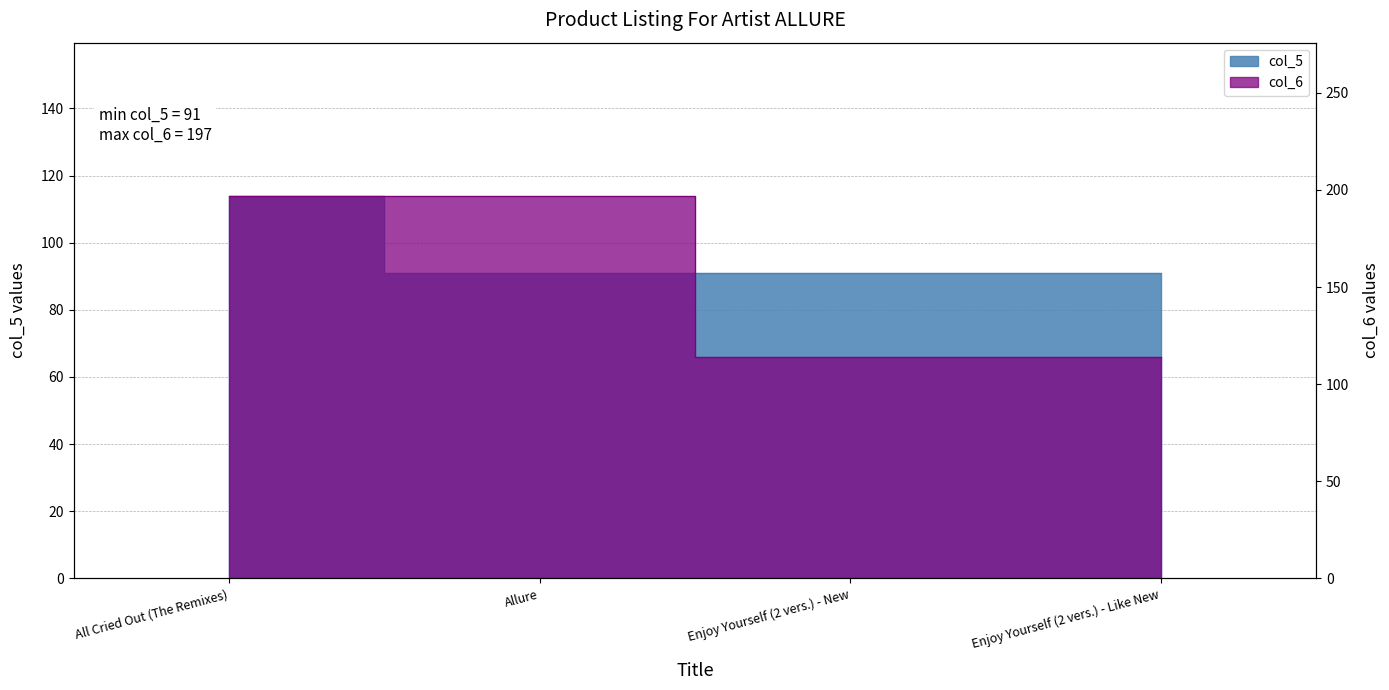

What is the approximate value of col_5 at Enjoy Yourself (2 vers.) - New, to the nearest 5?

90